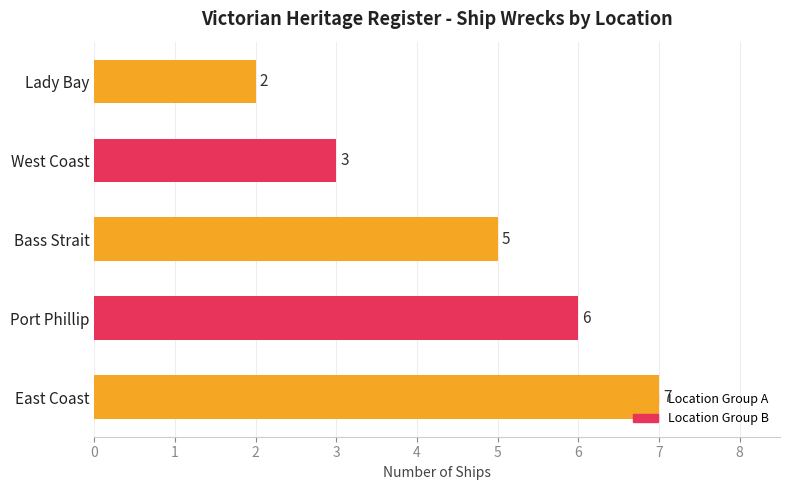

How many values are below 5?

2